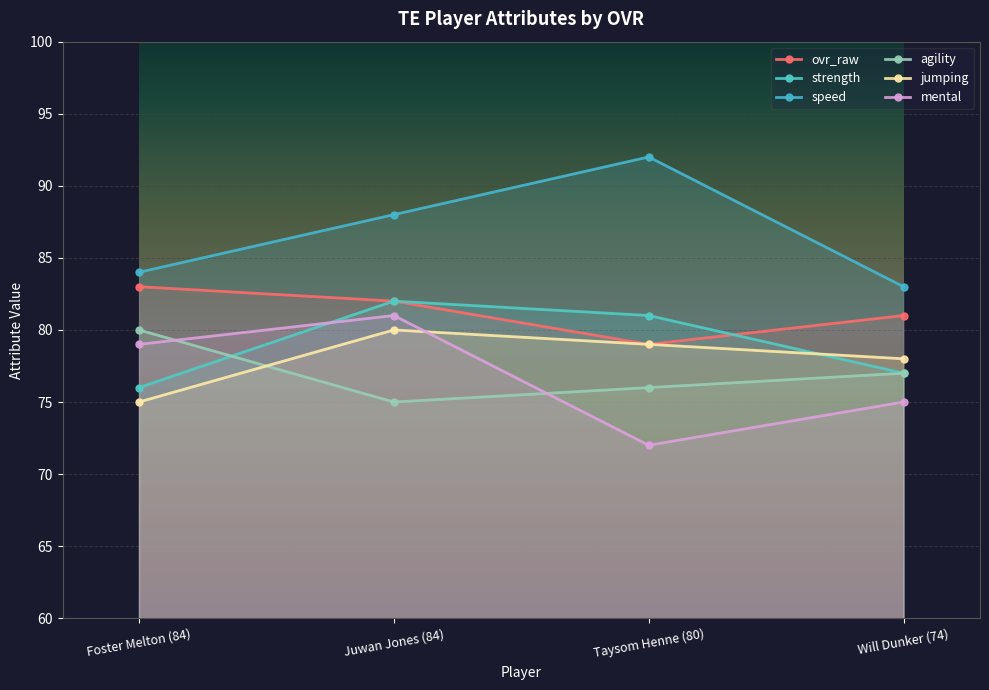

What is the difference between the second highest and minimum values in the speed series?

5